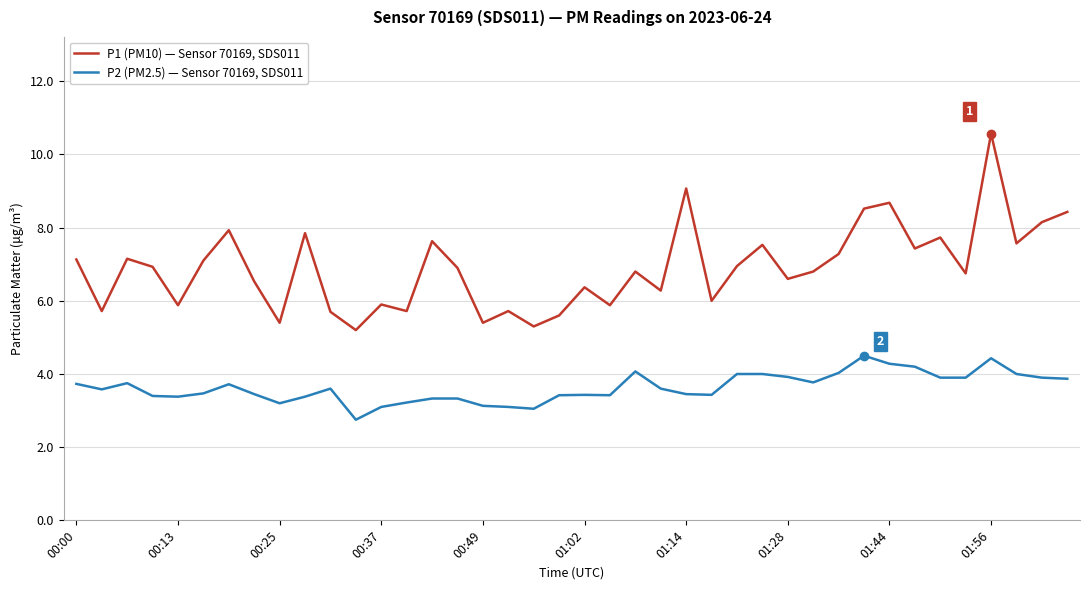

True or false: P1 (PM10) — Sensor 70169, SDS011 and P2 (PM2.5) — Sensor 70169, SDS011 cross at least once.

False